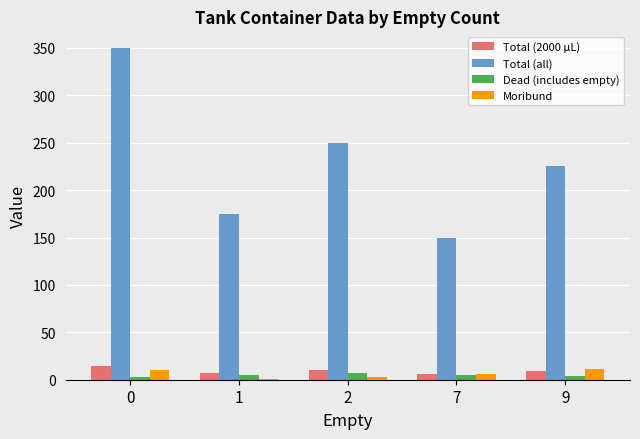

The value of Total (all) at 9 is 225.0. True or false?

True